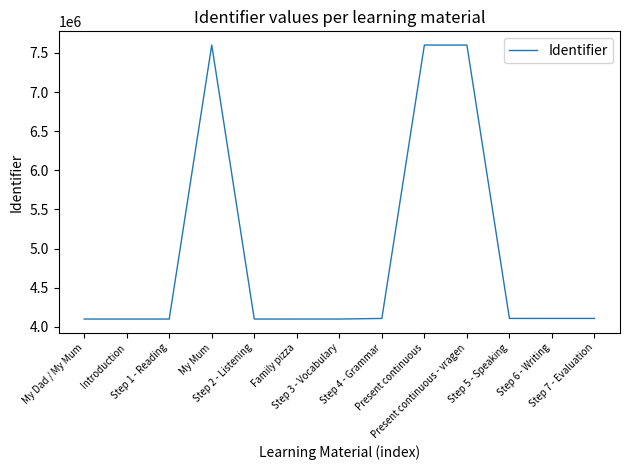

The chart shows a value of 7601161 at My Mum. True or false?

True